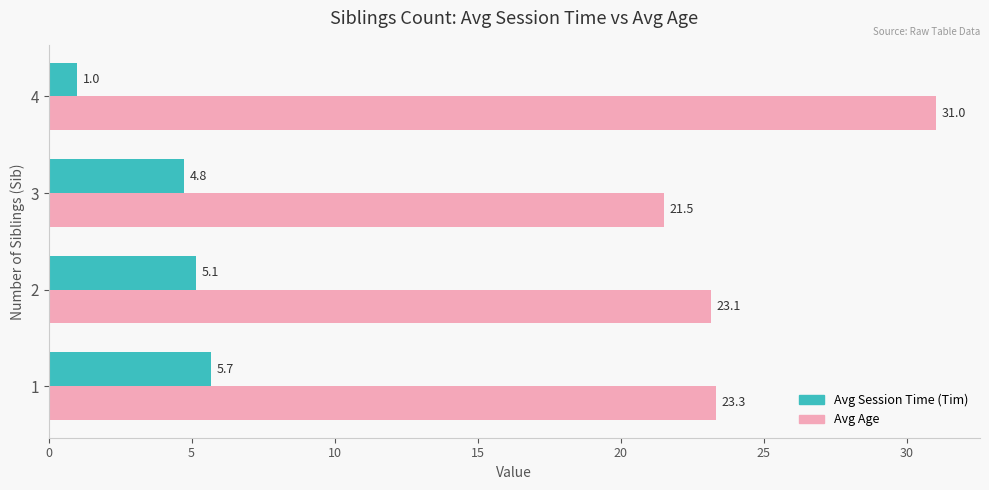

What is the difference between the second highest and second lowest values in the Avg Session Time (Tim) series?

0.4